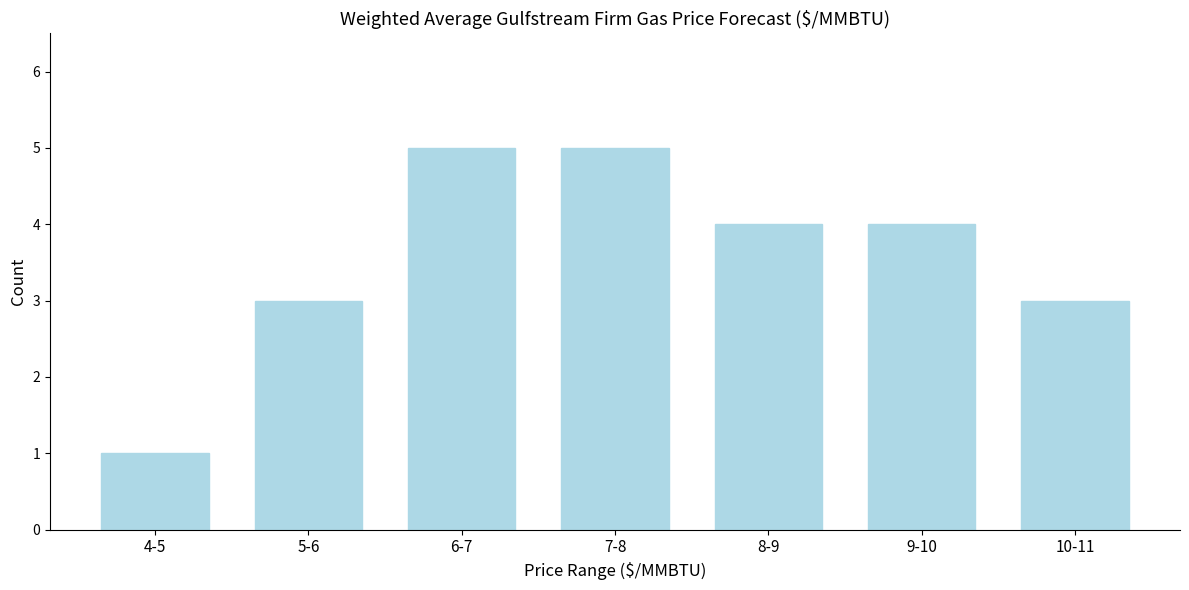

Reading right to left, list all the values displayed in this chart.

10-11=3	9-10=4	8-9=4	7-8=5	6-7=5	5-6=3	4-5=1